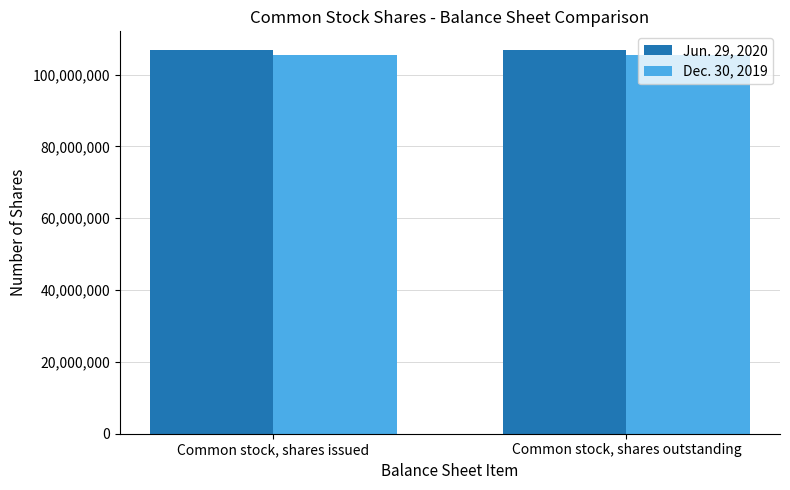

Reading left to right, list all the values displayed in this chart.

Jun. 29, 2020: 106701000	106701000
Dec. 30, 2019: 105510000	105510000